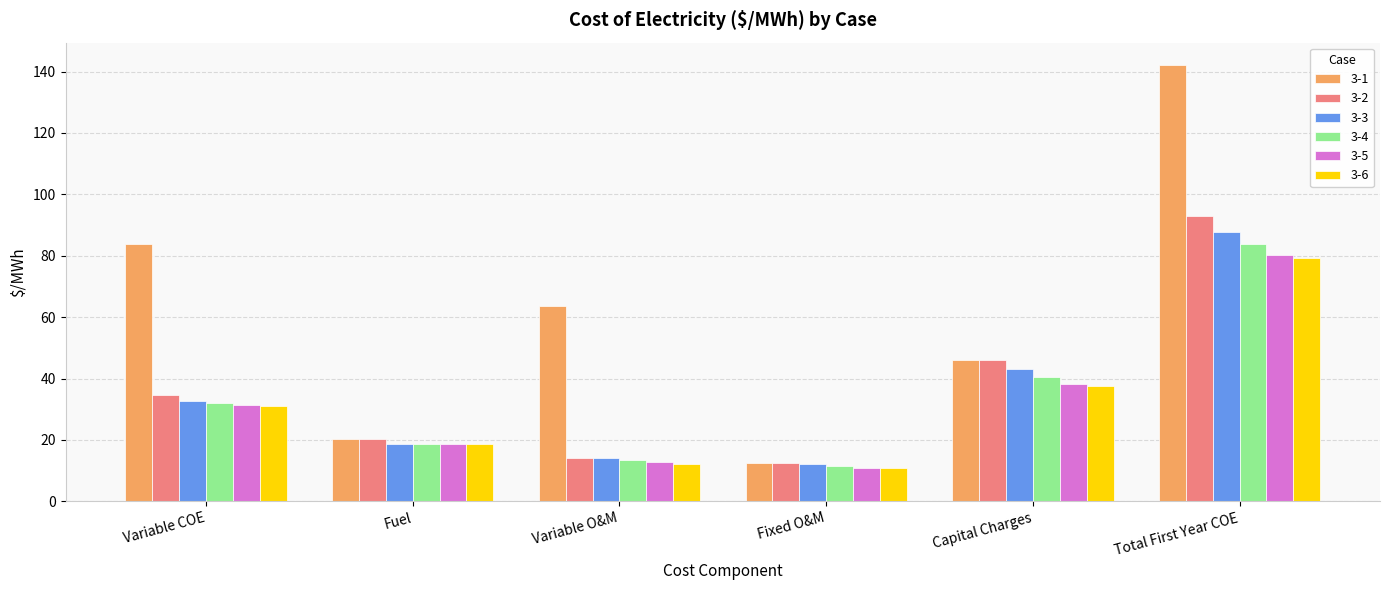

Reading left to right, list all the values displayed in this chart.

3-1: 83.9	20.4	63.6	12.4	45.9	142.3
3-2: 34.6	20.4	14.2	12.4	45.9	92.9
3-3: 32.6	18.6	14.0	12.1	43.0	87.7
3-4: 31.9	18.6	13.3	11.4	40.5	83.8
3-5: 31.3	18.6	12.7	10.7	38.2	80.3
3-6: 30.9	18.6	12.3	10.7	37.7	79.3